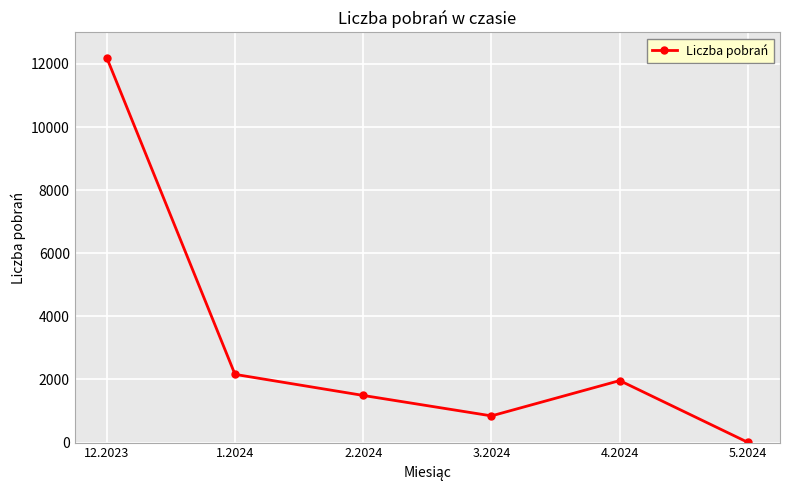

What is the sum of all values?

18673